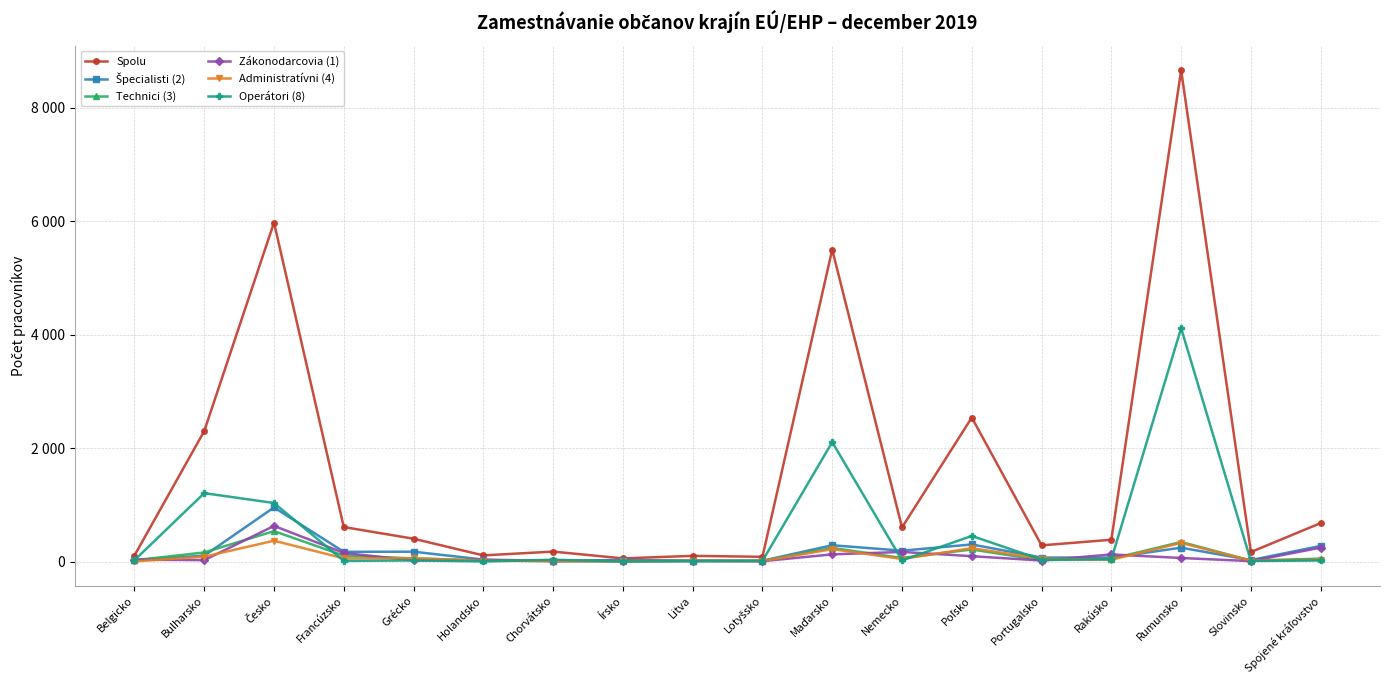

True or false: Zákonodarcovia (1) and Technici (3) cross at least once.

True